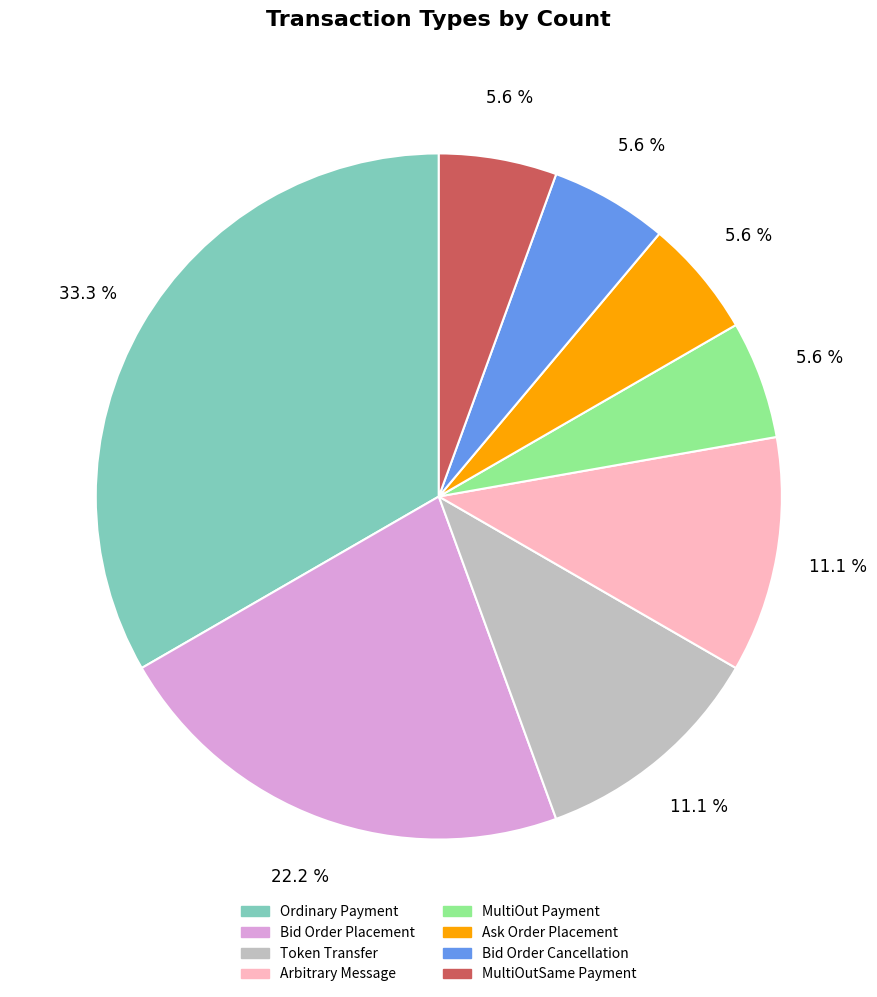

Which slice is the largest?

Ordinary Payment